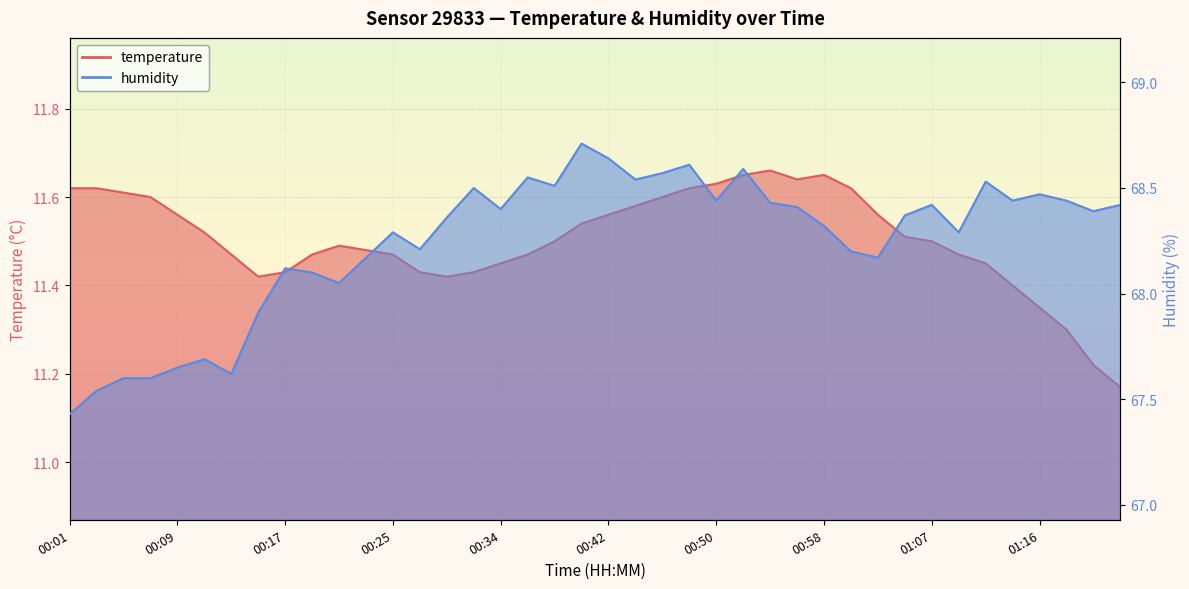

Rank the series by their maximum value, from lowest to highest.

temperature, humidity